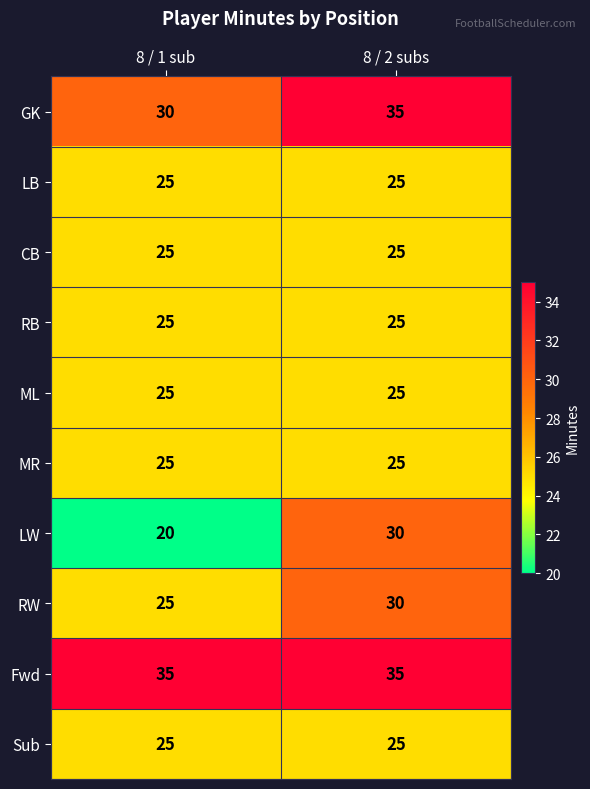

Reading right to left, list all the values displayed in this chart.

GK: 35	30
LB: 25	25
CB: 25	25
RB: 25	25
ML: 25	25
MR: 25	25
LW: 30	20
RW: 30	25
Fwd: 35	35
Sub: 25	25